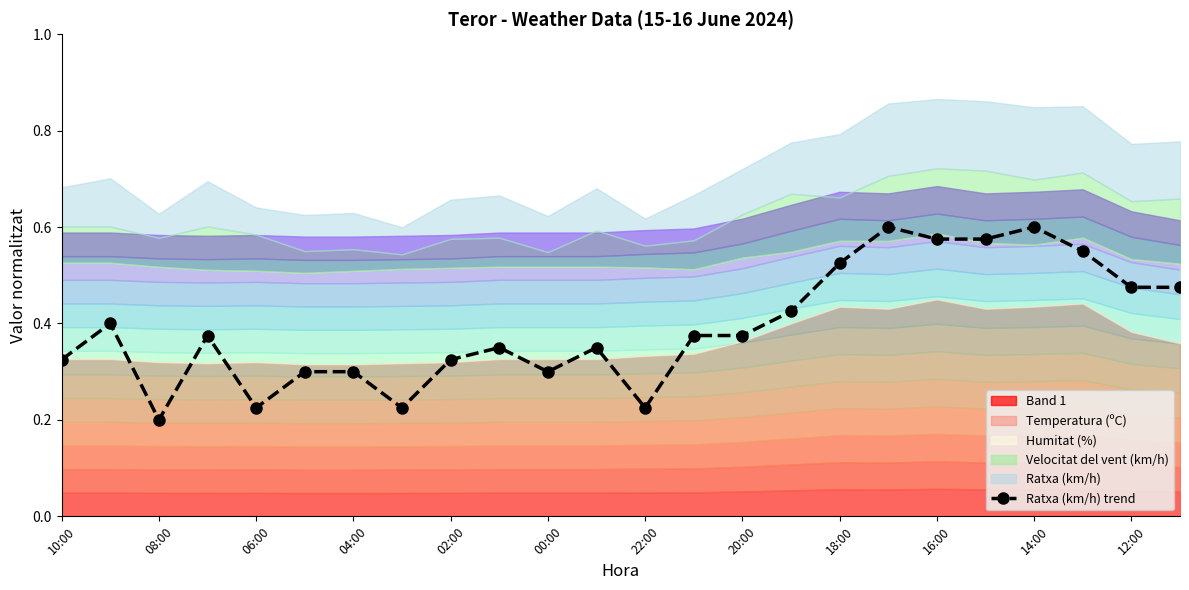

How many lines are shown in the chart?

1